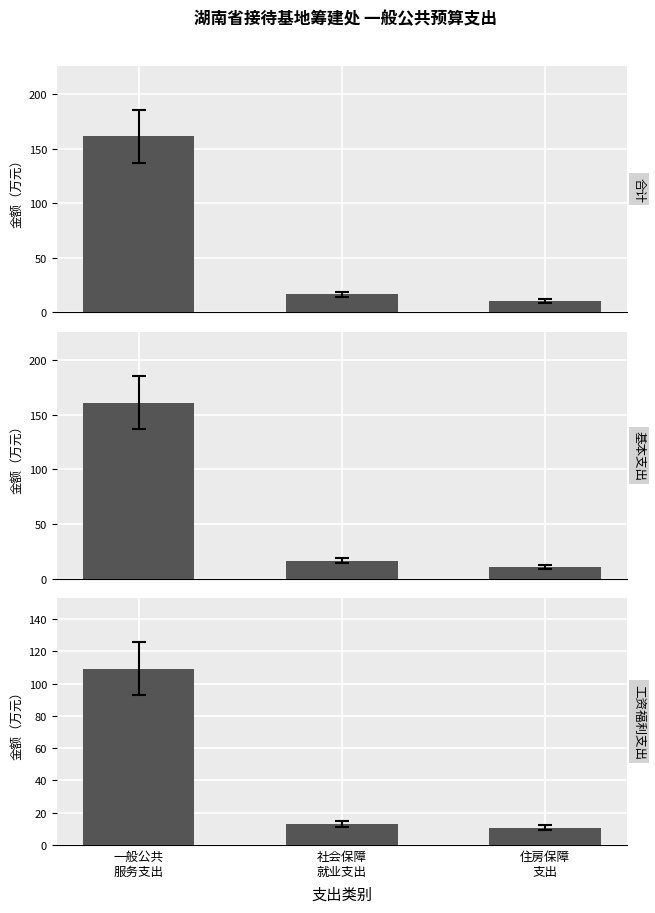

Where does the 合计 series first go above 16?

一般公共
服务支出